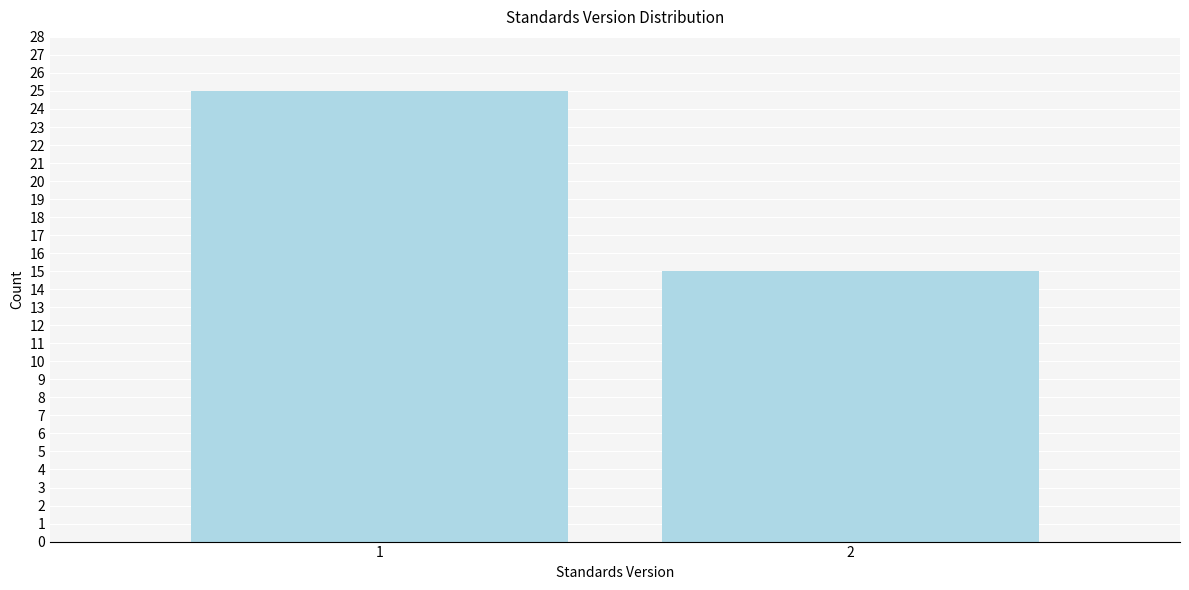

Reading left to right, what are all the values shown in this chart?

1=25	2=15